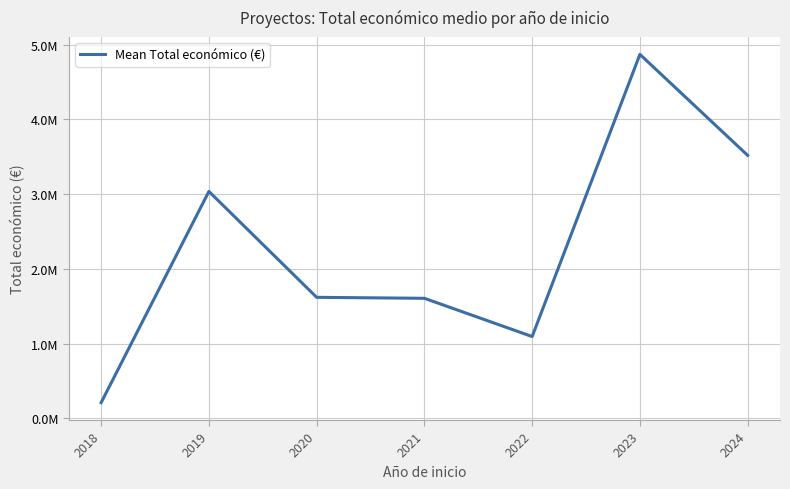

What is the average value?

2278856.8